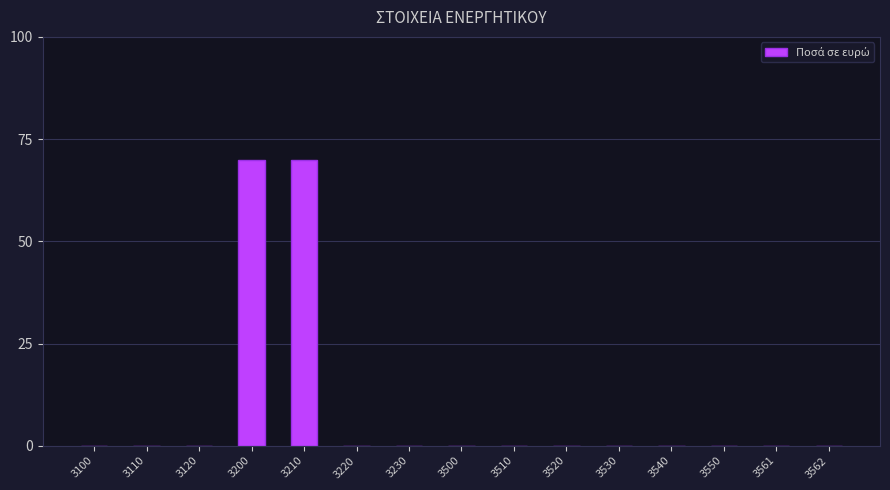

What is the maximum value shown in the chart?

70.0